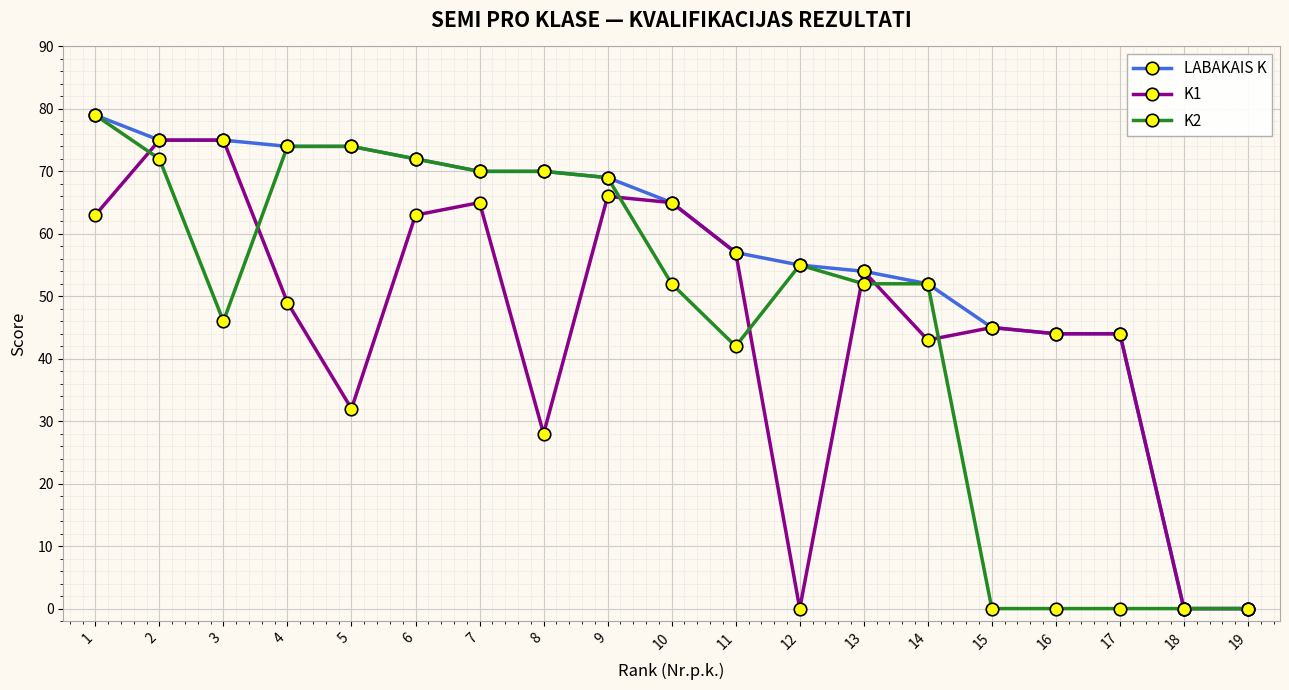

The value of K1 at 14 is 43. True or false?

True